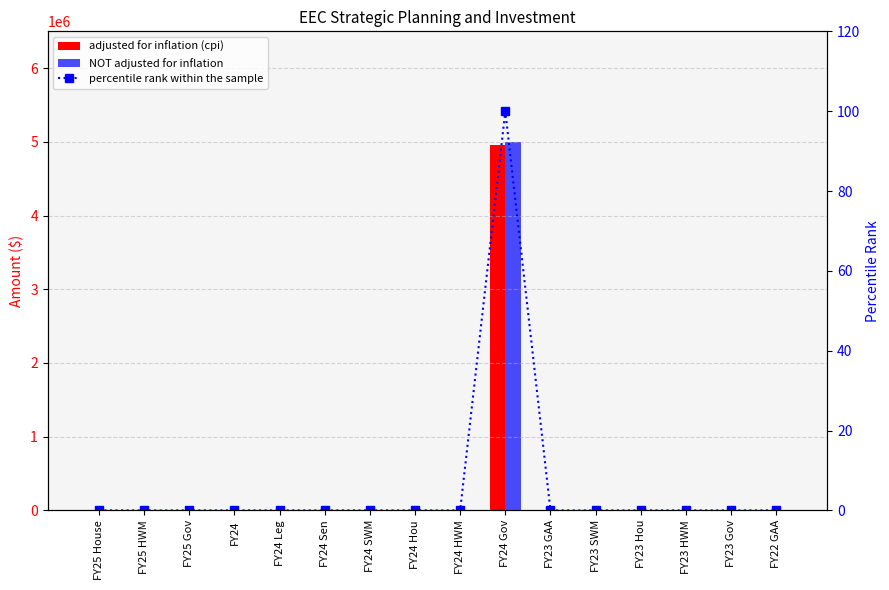

Rank the categories by percentile rank within the sample value from highest to lowest.

FY24 Gov, FY25 House, FY25 HWM, FY25 Gov, FY24, FY24 Leg, FY24 Sen, FY24 SWM, FY24 Hou, FY24 HWM, FY23 GAA, FY23 SWM, FY23 Hou, FY23 HWM, FY23 Gov, FY22 GAA